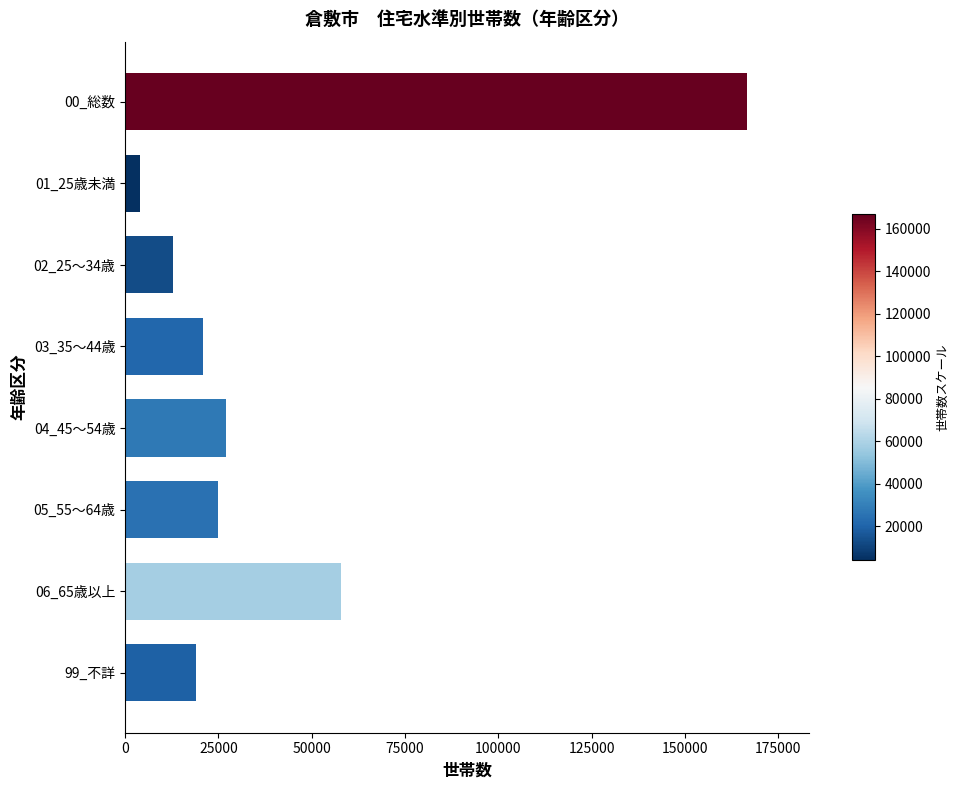

What is the label of the 8th bar from the top?

99_不詳